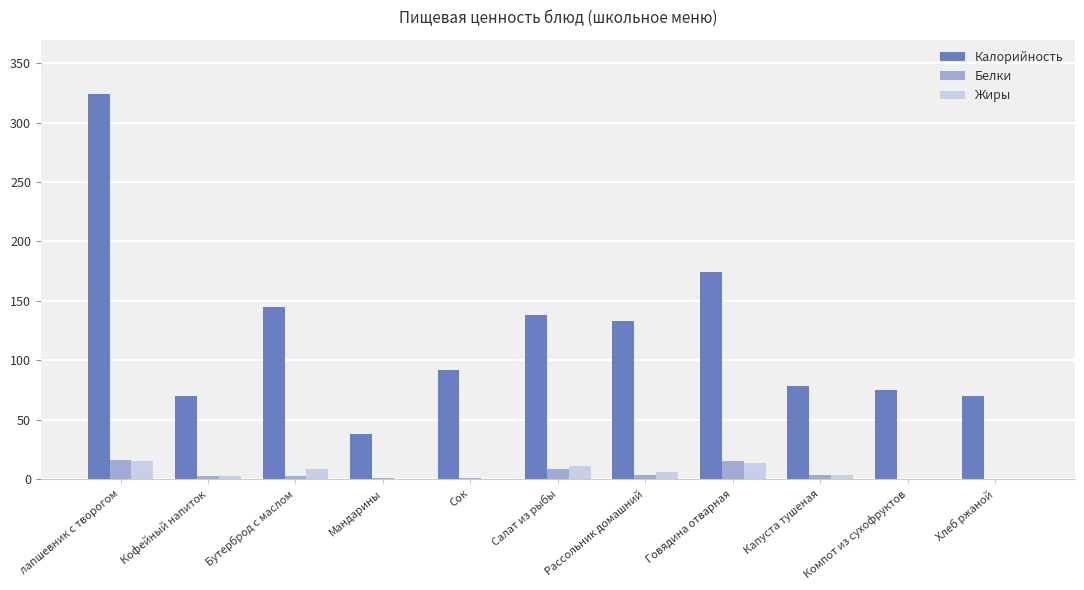

What is the maximum value for Калорийность?

324